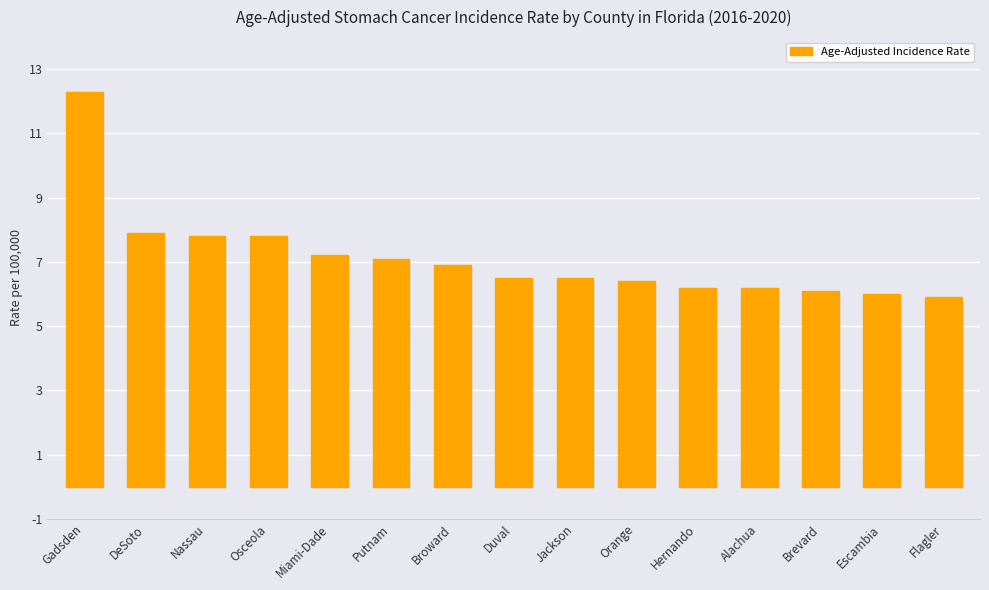

What is the label of the 14th bar from the left?

Escambia